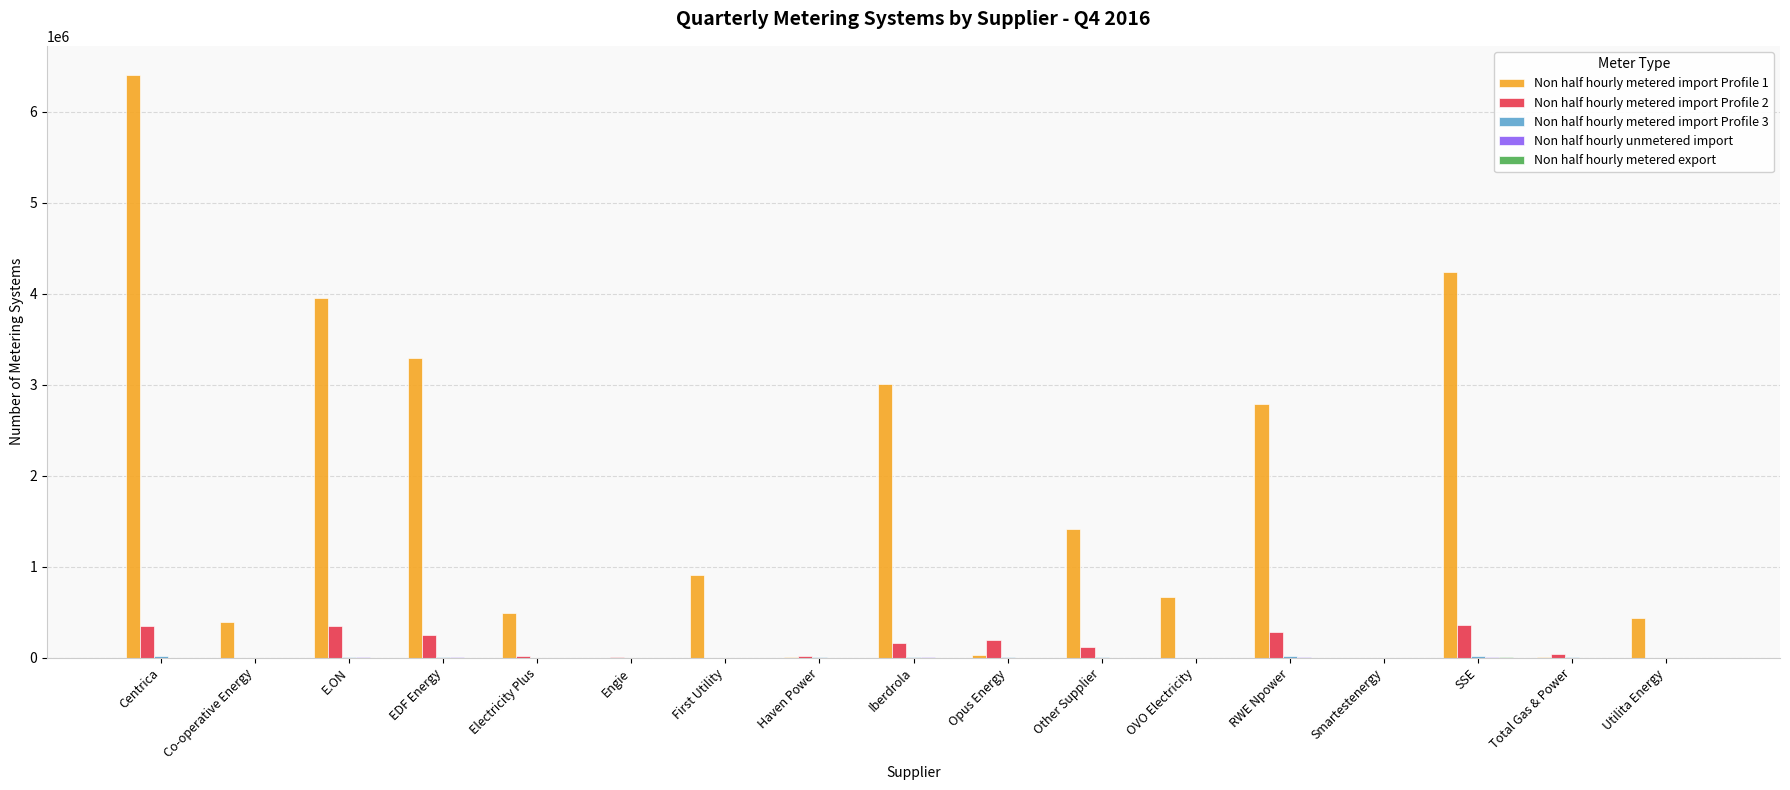

Which series changed the most between Electricity Plus and Smartestenergy?

Non half hourly metered import Profile 1